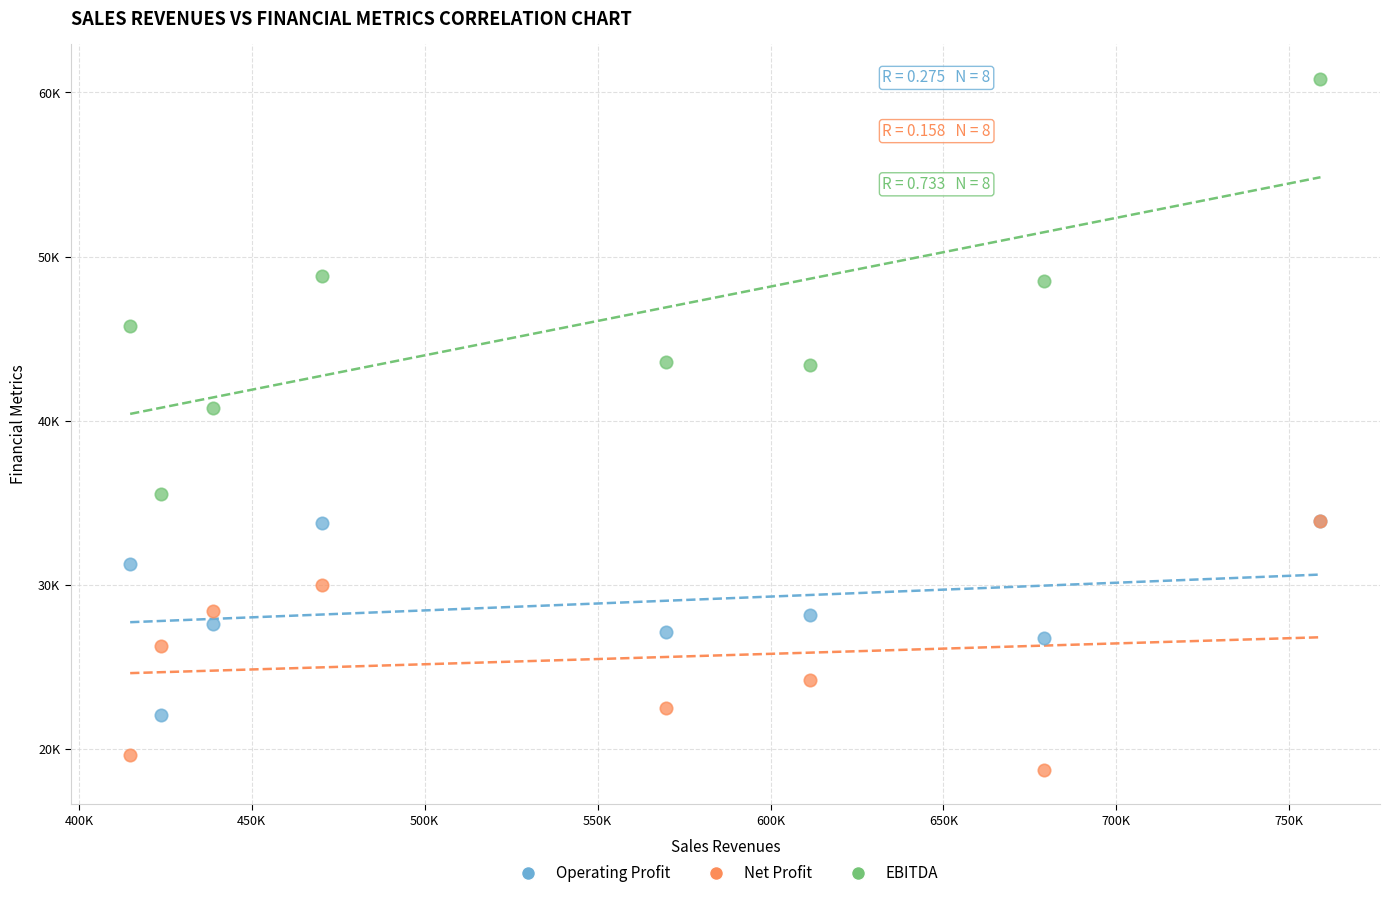

Which series has the widest spread of Y values?

EBITDA